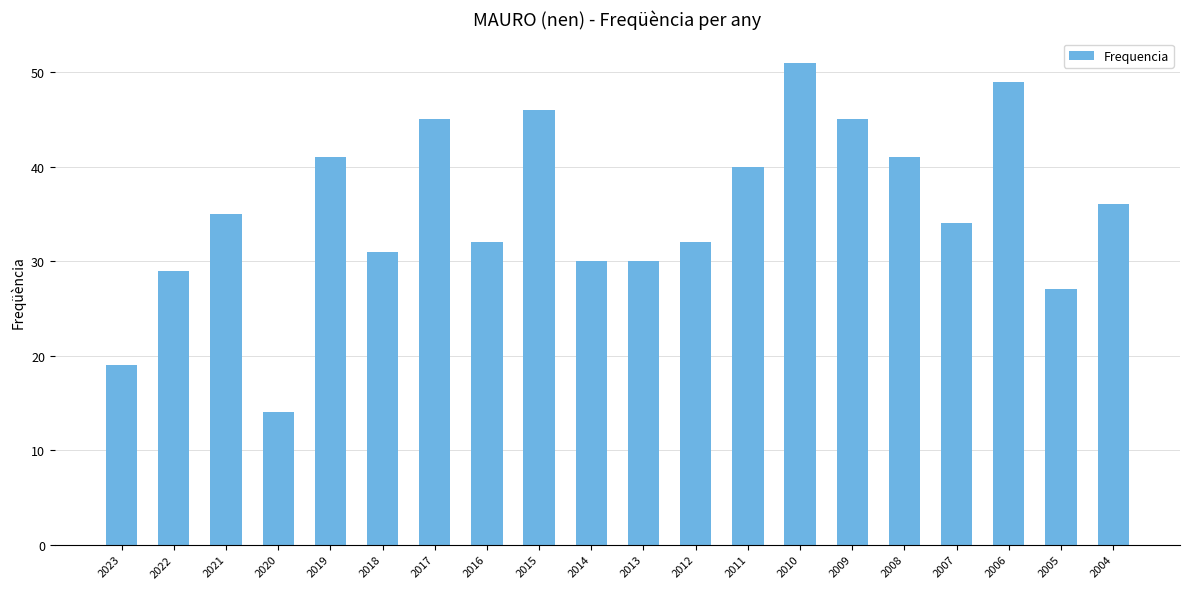

How many bars are there in total?

20